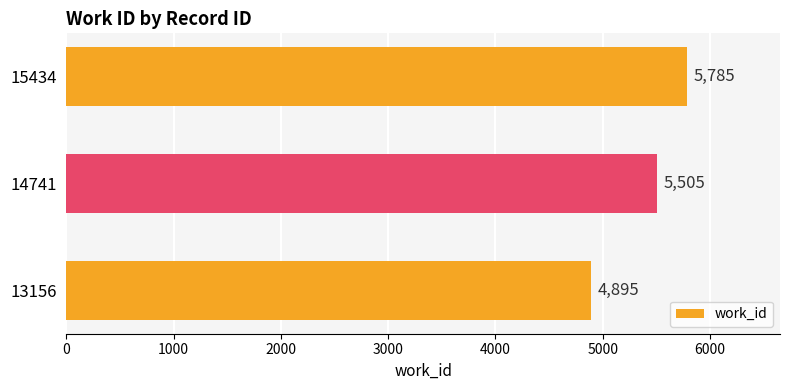

What is the minimum value shown in the chart?

4895